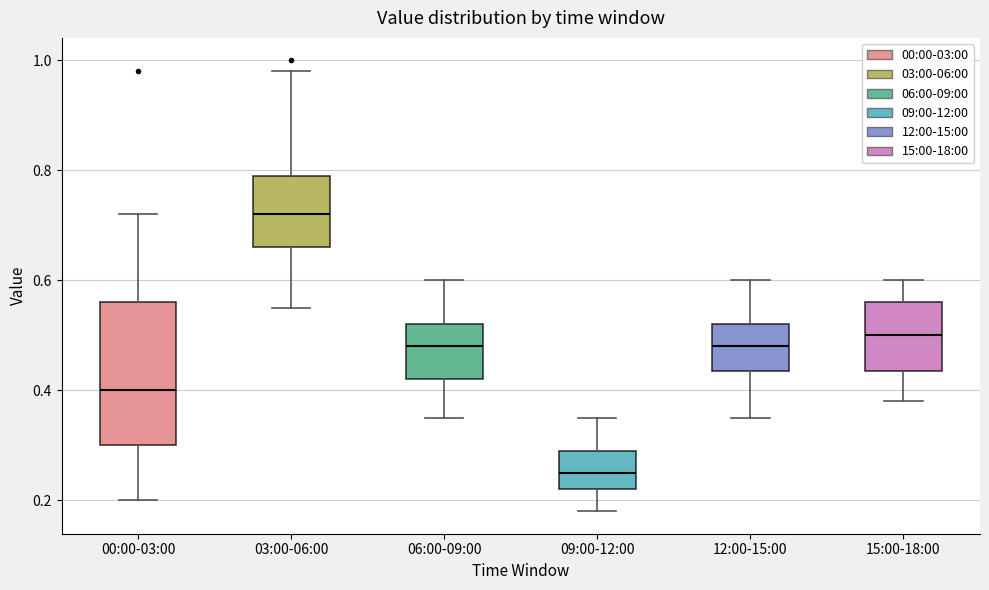

Reading left to right, transcribe this box plot: for each box, give where its median line is, the range the box spans, and where its two whiskers end, as read against the y-axis. The values are not printed on the chart, so give them approximately, as read against the axis.

00:00-03:00: median 0.40, box 0.30 to 0.56, whiskers 0.20 to 0.72
03:00-06:00: median 0.72, box 0.66 to 0.80, whiskers 0.56 to 0.98
06:00-09:00: median 0.48, box 0.42 to 0.52, whiskers 0.36 to 0.60
09:00-12:00: median 0.26, box 0.22 to 0.30, whiskers 0.18 to 0.36
12:00-15:00: median 0.48, box 0.44 to 0.52, whiskers 0.36 to 0.60
15:00-18:00: median 0.50, box 0.44 to 0.56, whiskers 0.38 to 0.60